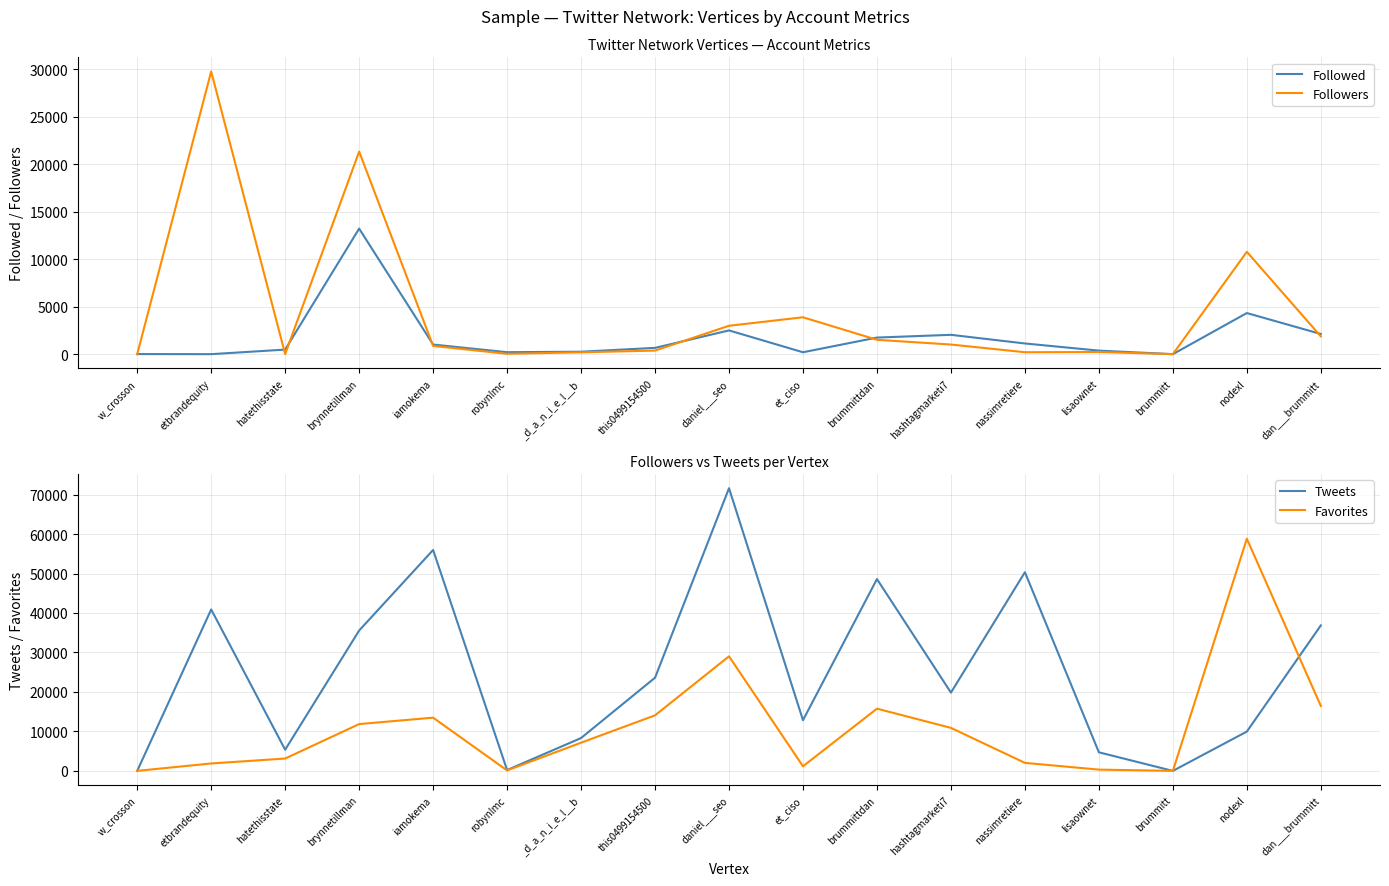

Is it true that Followers equals 332 at iamokema?

False